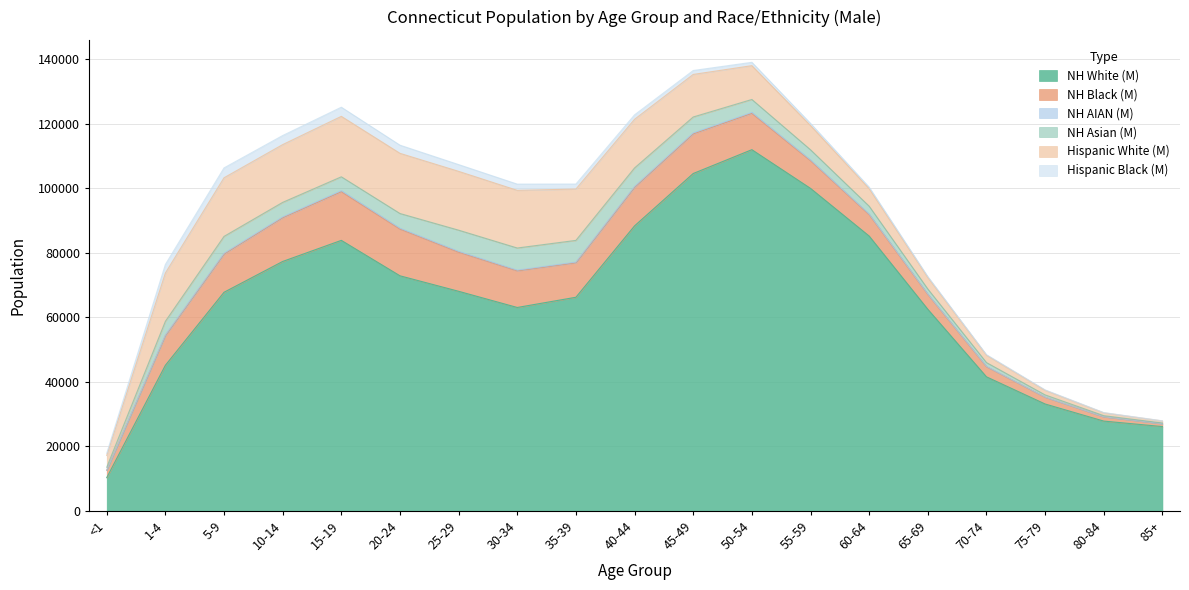

What is the sum of the NH AIAN (M) values at 70-74 and 55-59?

334